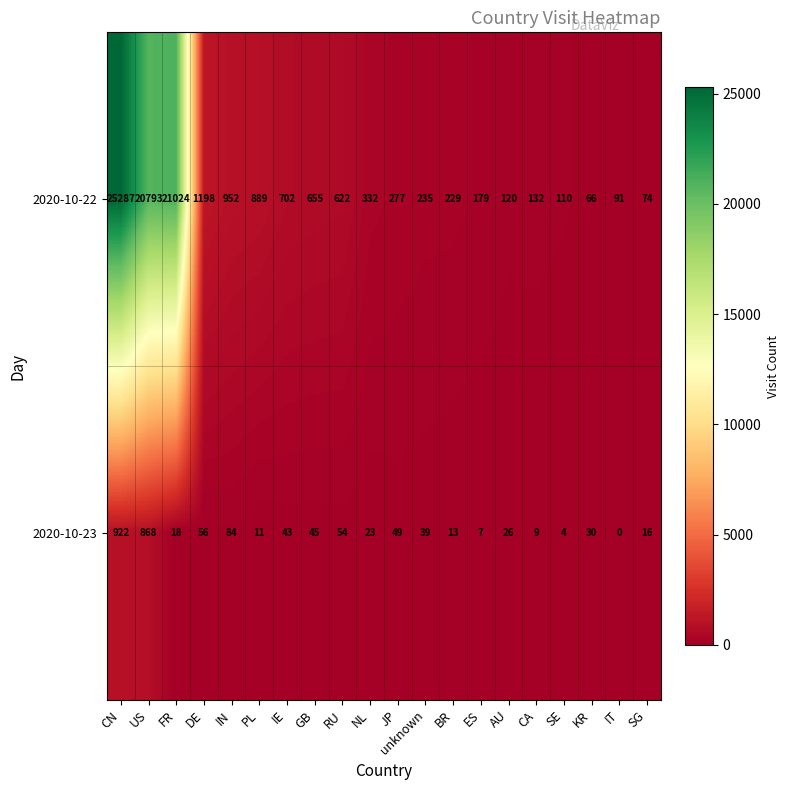

Read the 2020-10-22 value at CA, to the nearest 10.

130